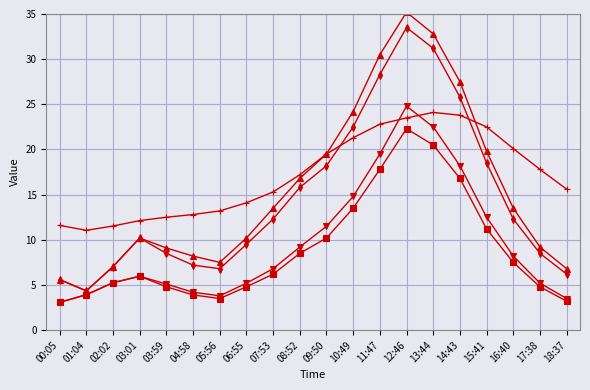

Does the chart display data point markers on the line(s)?

Yes